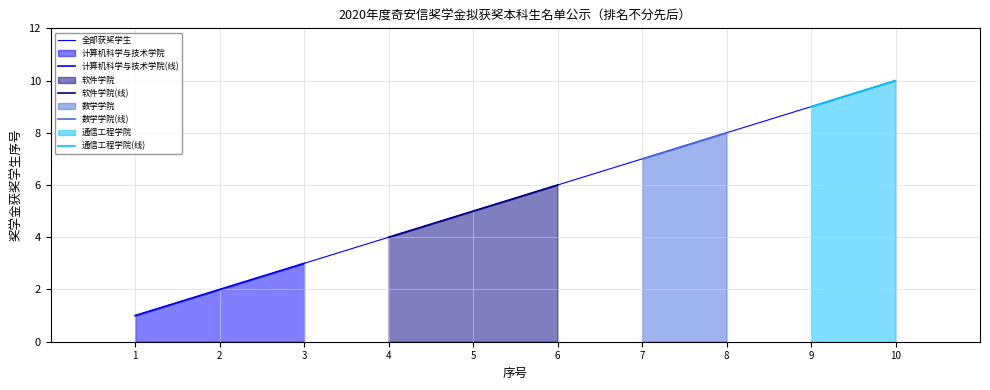

Which series changed the most between 2 and 3?

计算机科学与技术学院